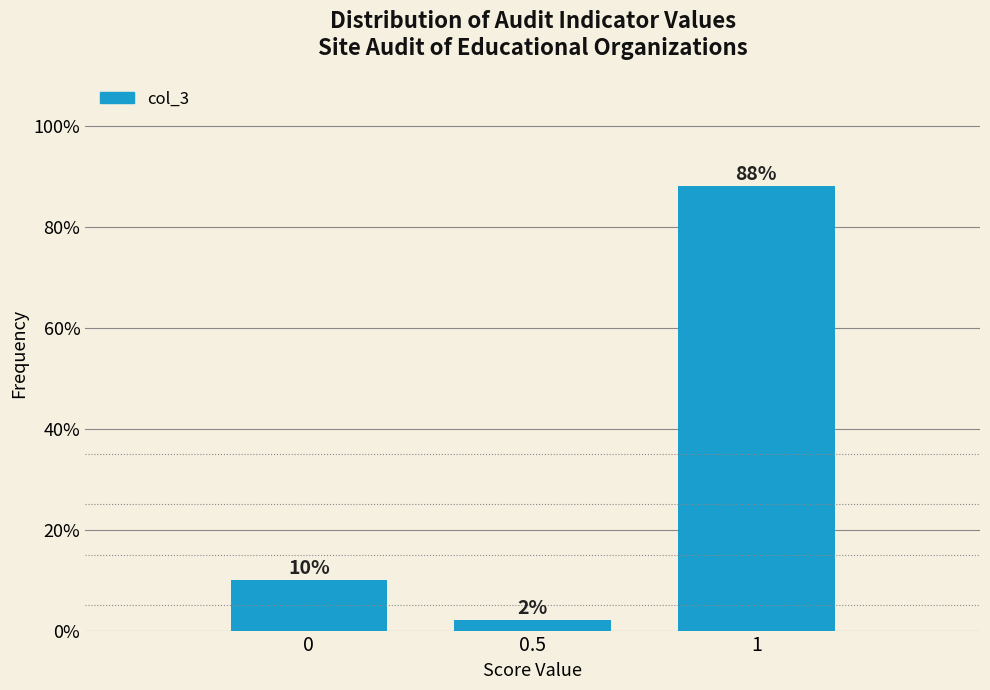

Reading right to left, transcribe all the data shown in this chart.

88	2	10